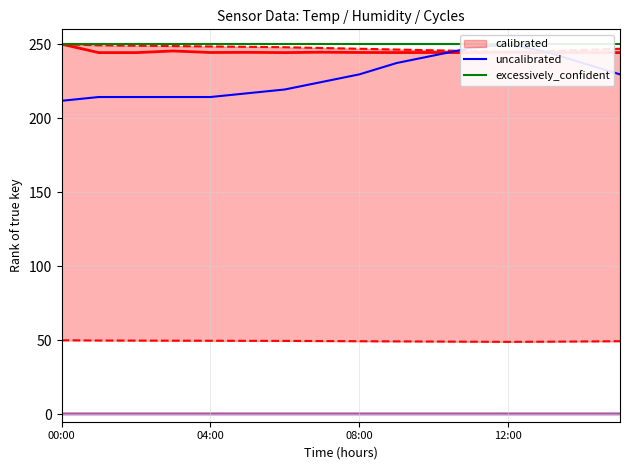

What is the average value of the excessively_confident series?

250.0